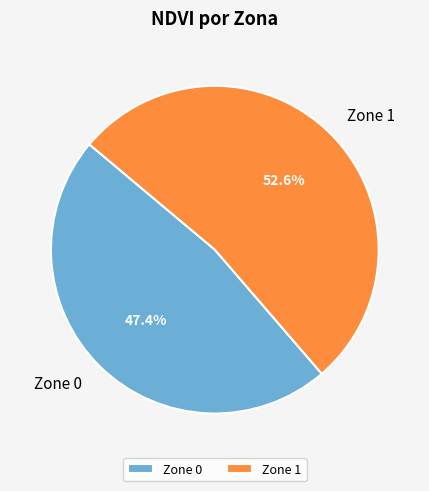

What is the ratio of the value at Zone 1 to the value at Zone 0?

1.1